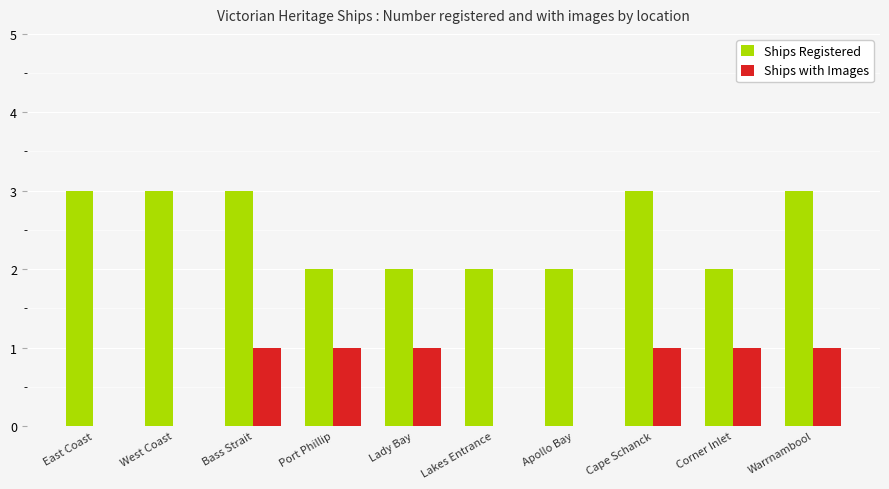

Is the value of Ships with Images at East Coast greater than the value of Ships Registered at Apollo Bay?

No